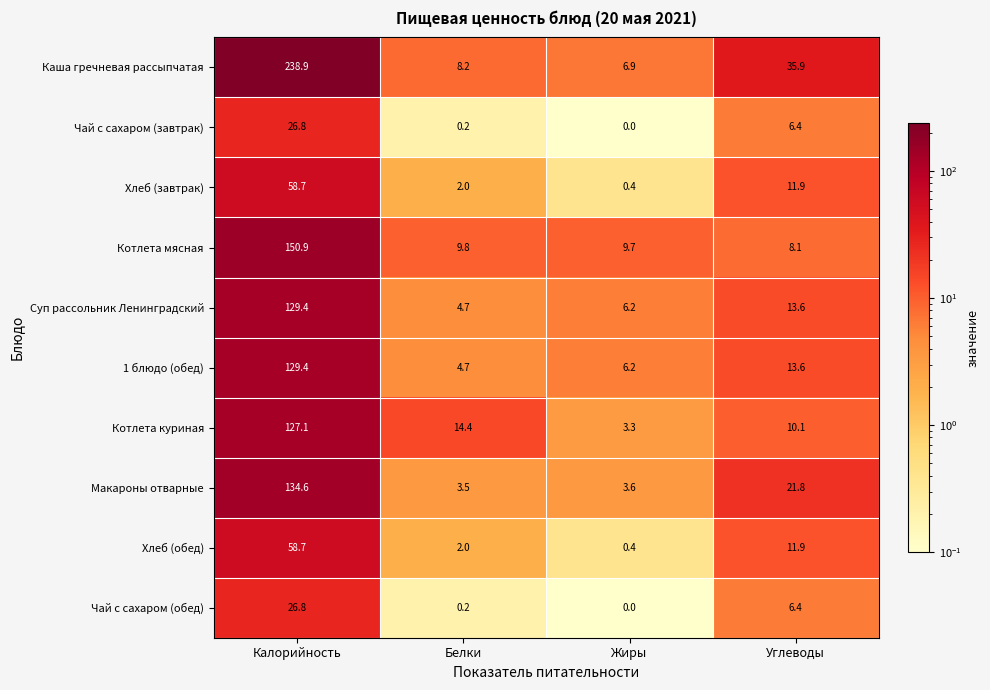

What is the greatest value displayed?

238.9